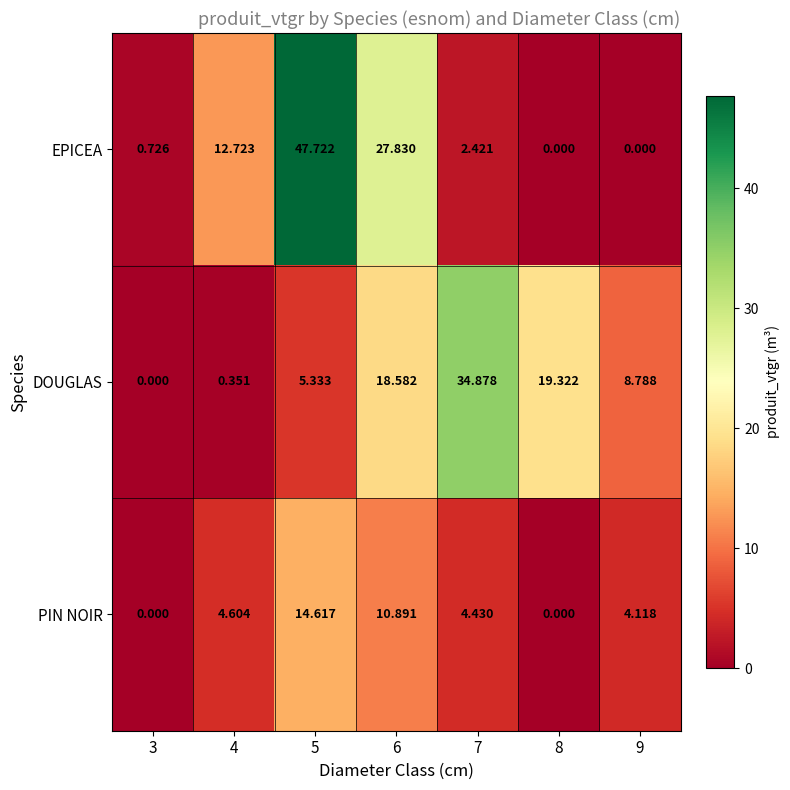

Rank the series by their maximum value, from highest to lowest.

EPICEA, DOUGLAS, PIN NOIR